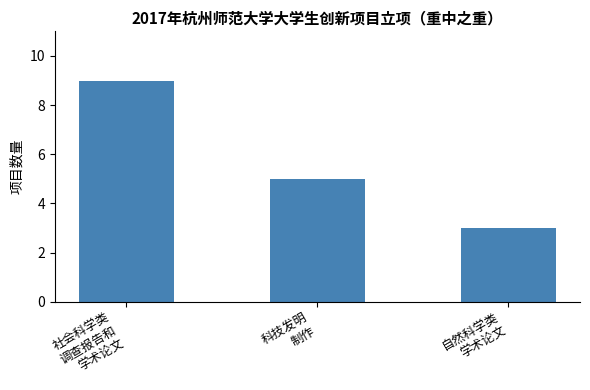

Reading right to left, list all the values displayed in this chart.

自然科学类
学术论文=3	科技发明
制作=5	社会科学类
调查报告和
学术论文=9